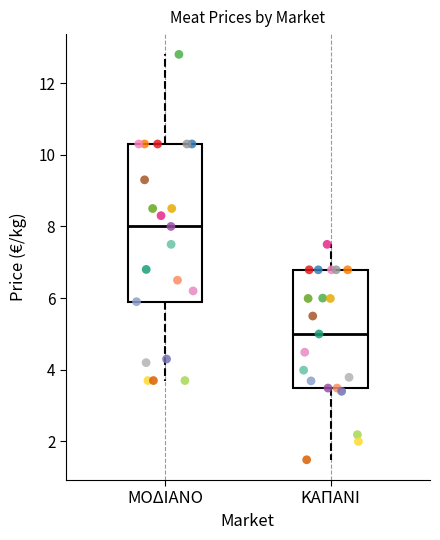

Which box is the tallest, from its lower edge to its upper edge?

ΜΟΔΙΑΝΟ